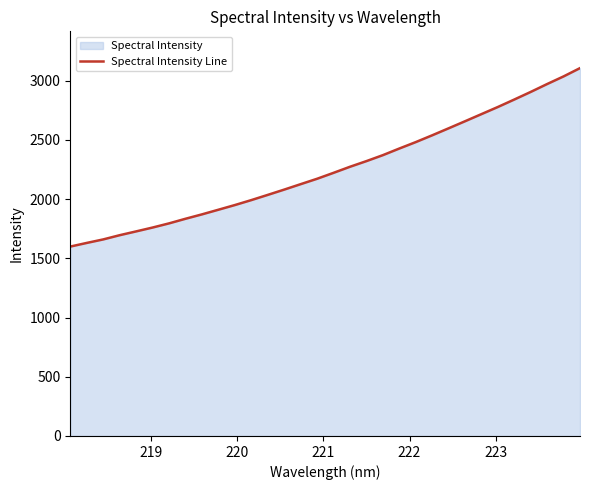

What is the maximum value shown in the chart?

3105.6